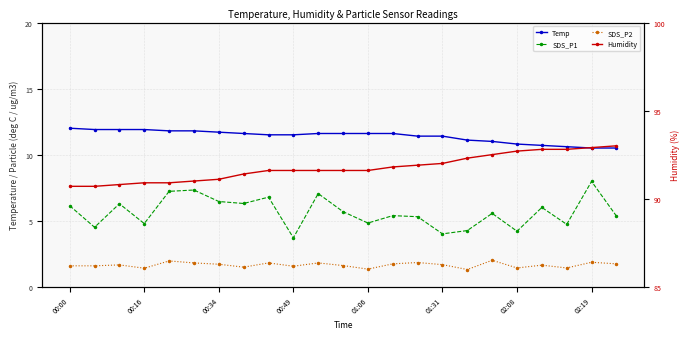

Is it true that Temp equals 18.8 at 02:19?

False